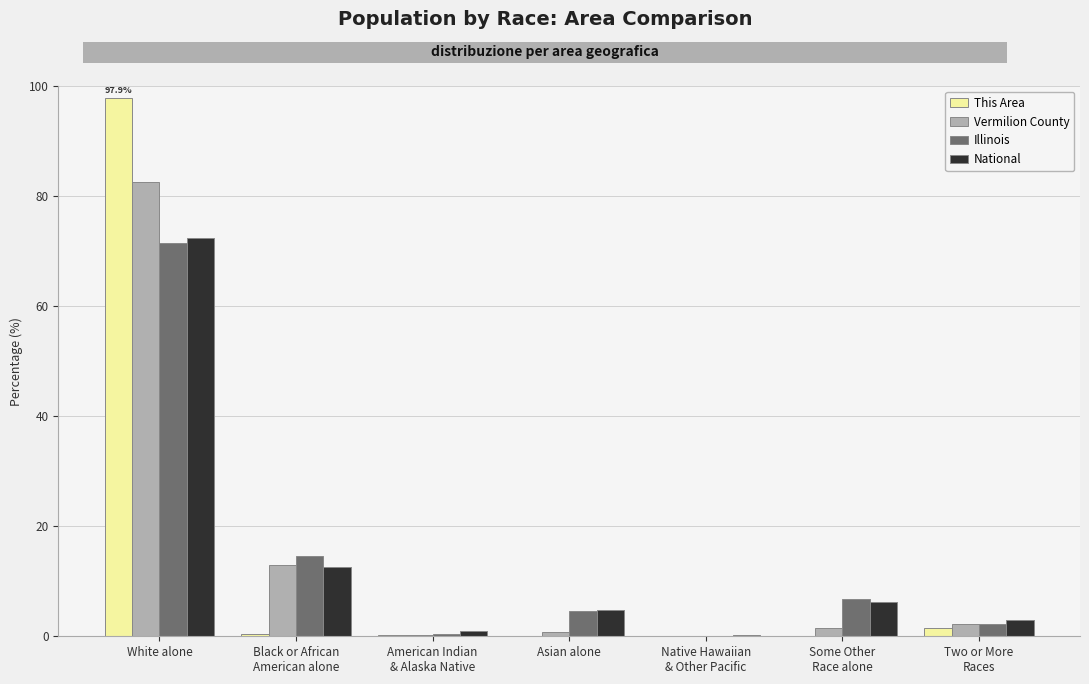

What value does the Illinois series have at White alone?

71.5